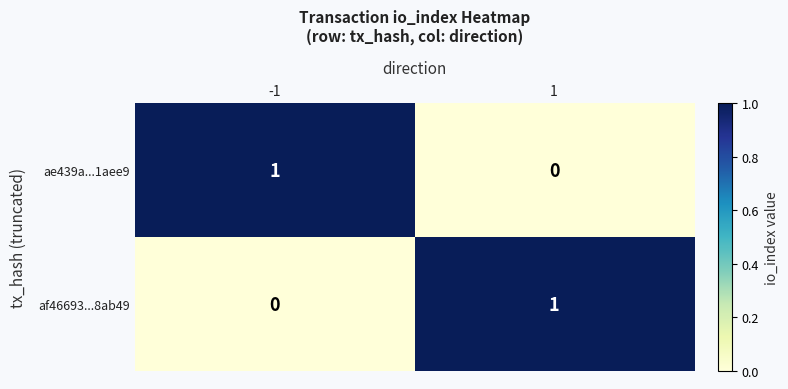

How many values in ae439a...1aee9 are above zero?

1